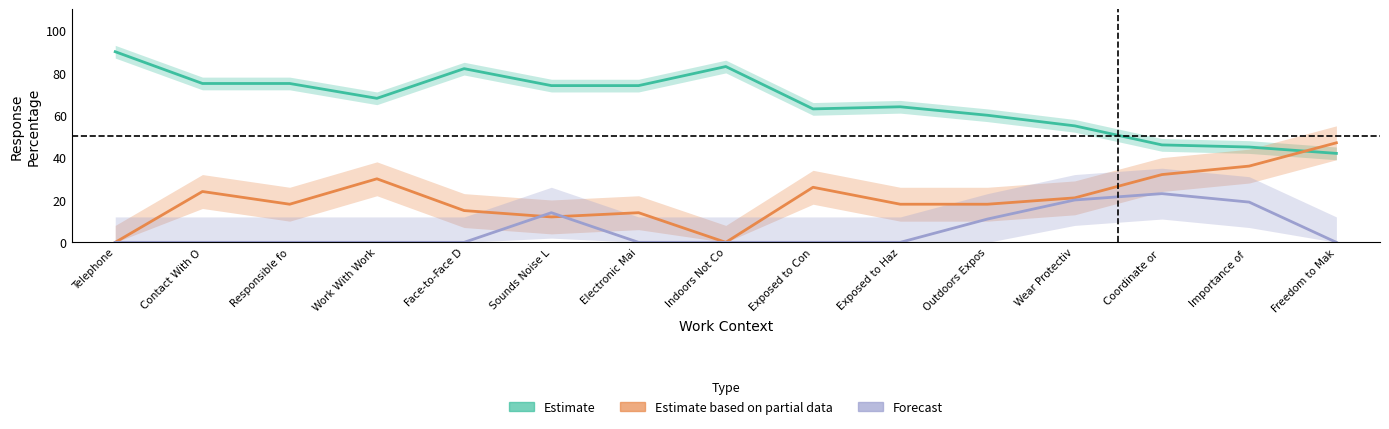

Is it true that Forecast equals 0 at Work With Work?

True